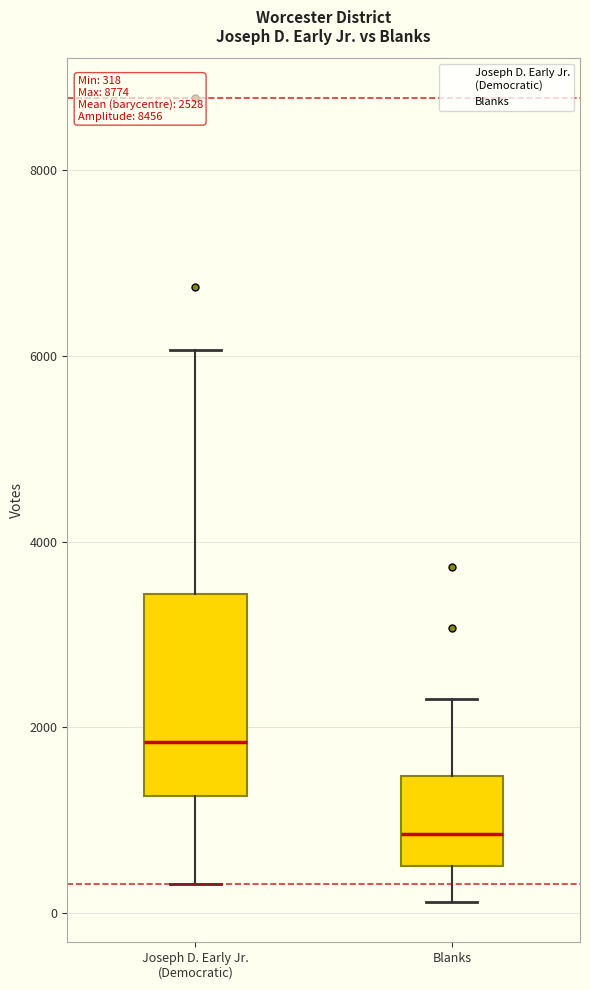

Comparing the boxes themselves (not the whiskers), which one is the tallest?

Joseph D. Early Jr. (Democratic)